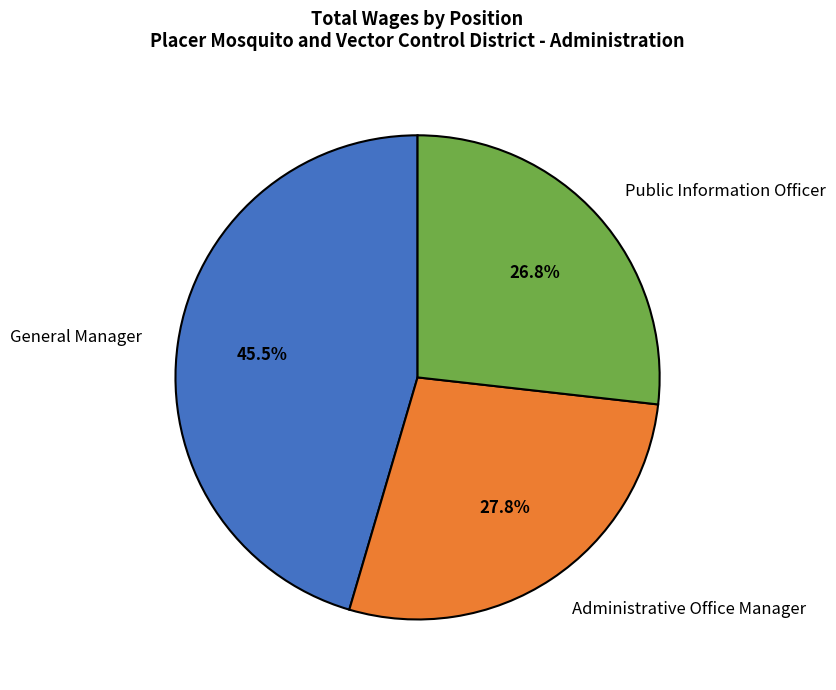

To the nearest percent, what percentage of the pie is Public Information Officer?

27%